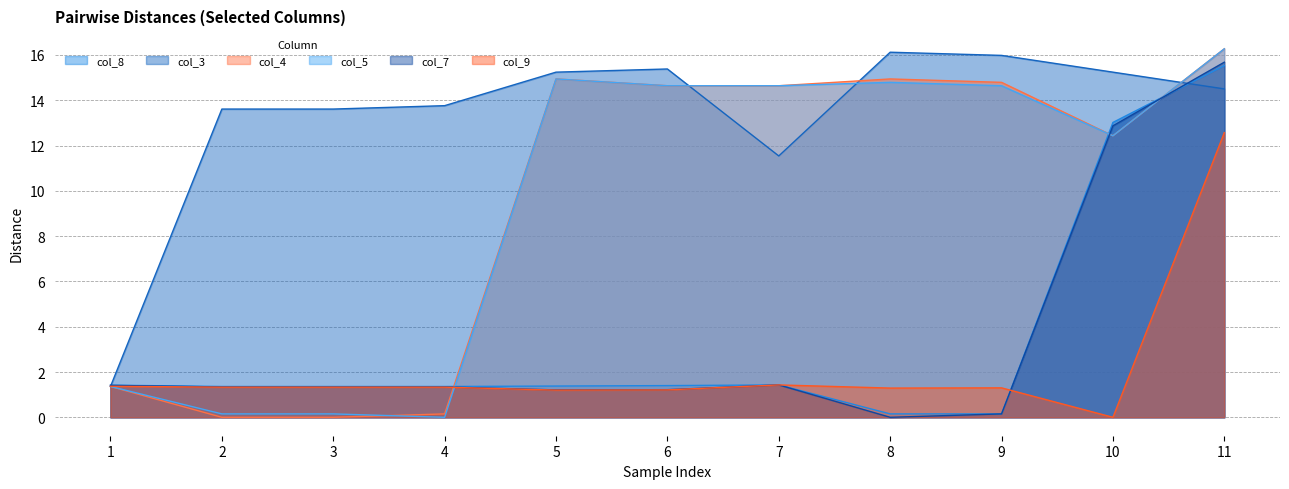

Reading right to left, extract all data points from this chart.

col_8: 11=15.5	10=13.0	9=0.1	8=0.1	7=1.4	6=1.4	5=1.4	4=1.4	3=1.4	2=1.4	1=1.4
col_3: 11=14.5	10=15.2	9=16.0	8=16.1	7=11.5	6=15.4	5=15.2	4=13.8	3=13.6	2=13.6	1=1.4
col_4: 11=16.3	10=12.4	9=14.8	8=14.9	7=14.6	6=14.6	5=14.9	4=0.1	3=0.0	2=0.0	1=1.4
col_5: 11=16.3	10=12.4	9=14.6	8=14.8	7=14.6	6=14.6	5=14.9	4=0.0	3=0.1	2=0.1	1=1.4
col_7: 11=15.7	10=12.9	9=0.1	8=0.0	7=1.4	6=1.2	5=1.2	4=1.3	3=1.3	2=1.3	1=1.4
col_9: 11=12.6	10=0.0	9=1.3	8=1.3	7=1.4	6=1.2	5=1.2	4=1.3	3=1.3	2=1.3	1=1.4